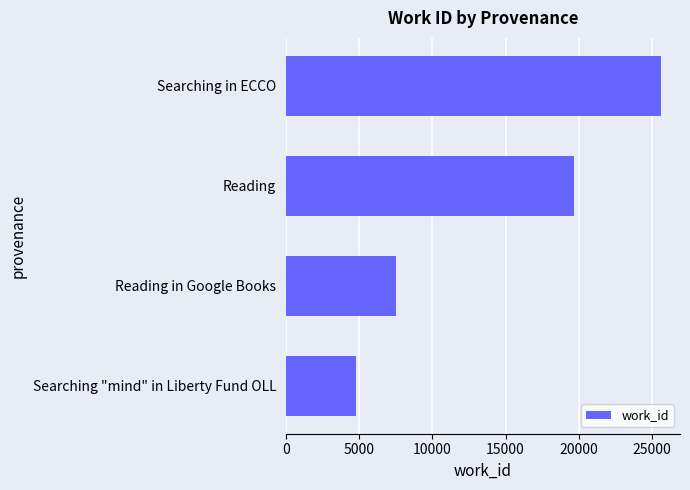

What is the change in value from Searching in ECCO to Searching "mind" in Liberty Fund OLL?

-20828